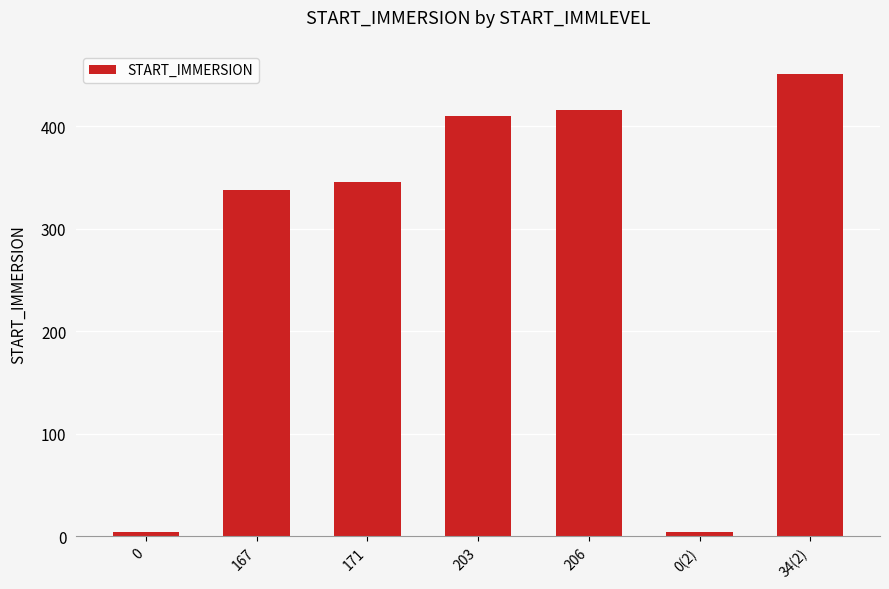

What is the difference between the second highest and minimum values?

412.0